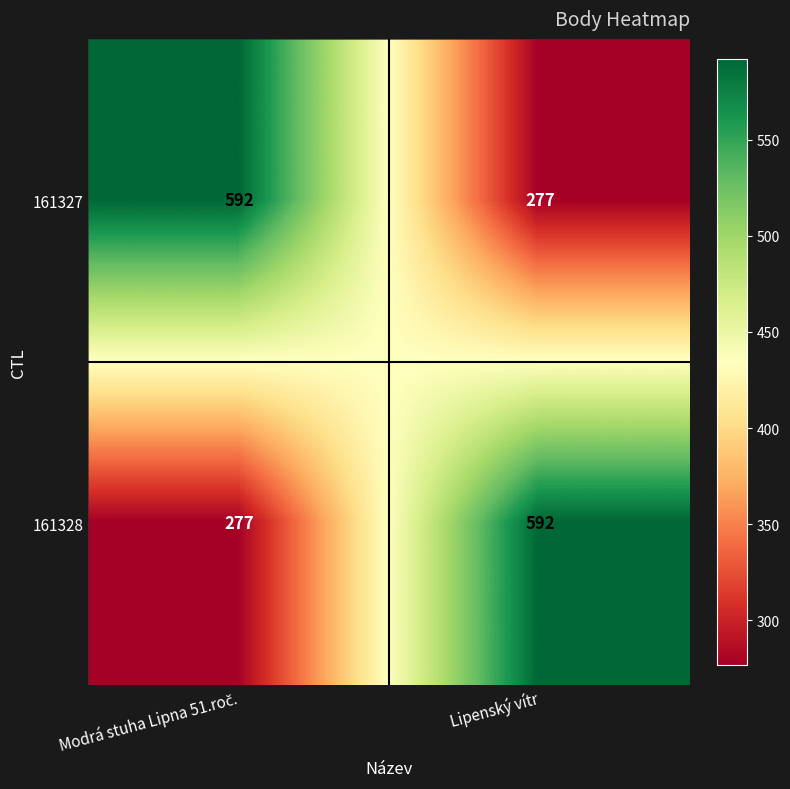

True or false: 161328 has a value of 890 at Lipenský vítr.

False